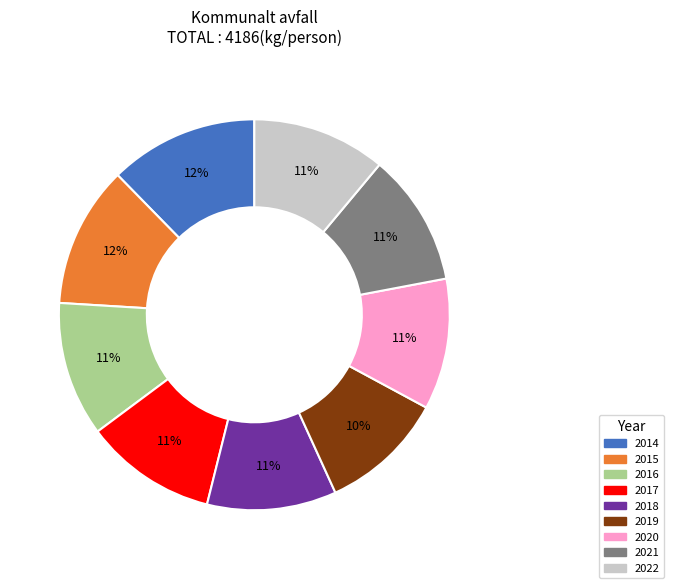

To the nearest percent, what is the combined percentage of 2021 and 2014?

23%